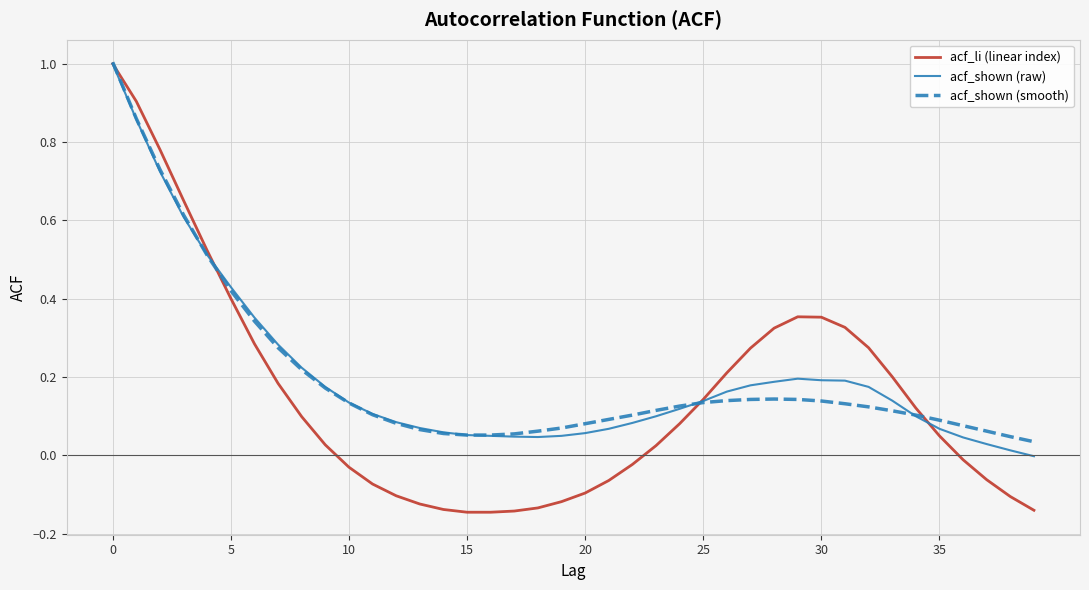

Which series has the widest spread of values?

acf_li (linear index)